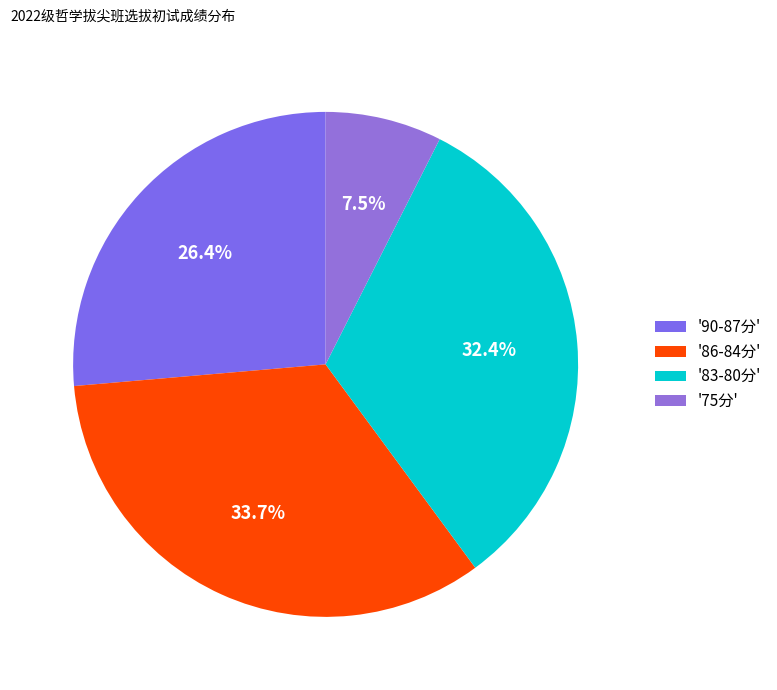

To the nearest percent, what is the difference between the largest and smallest slice percentages?

26%